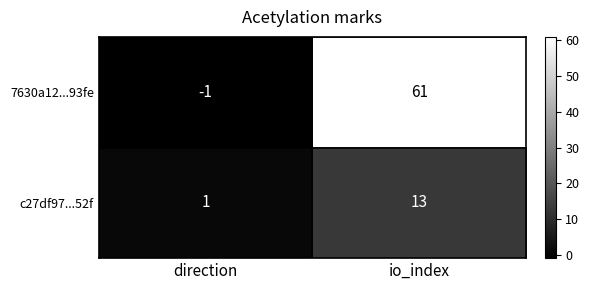

Reading right to left, what are all the values shown in this chart?

7630a12...93fe: io_index=61	direction=-1
c27df97...52f: io_index=13	direction=1